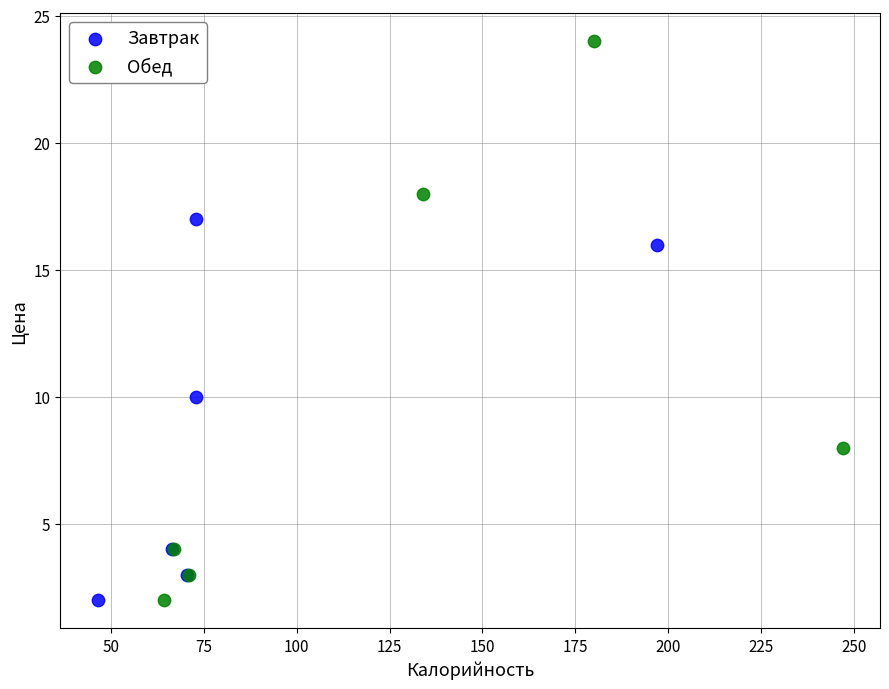

Which series contains the highest Y value?

Обед